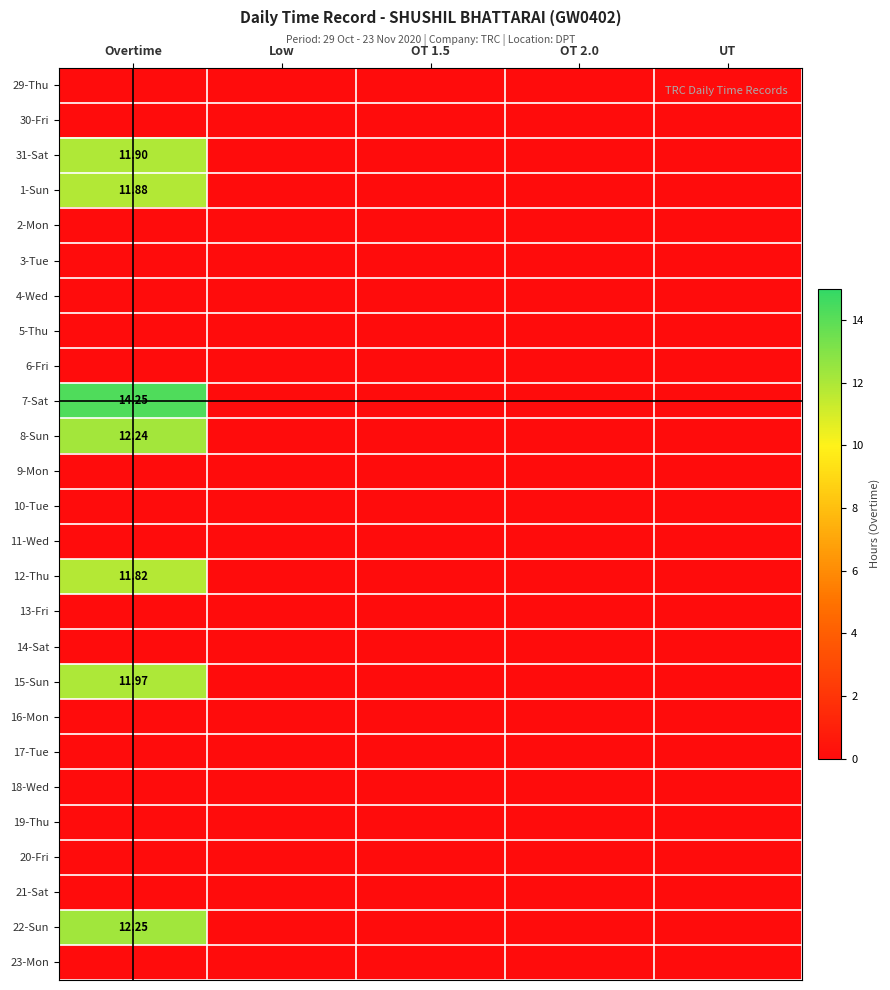

How many distinct data groups are displayed?

26